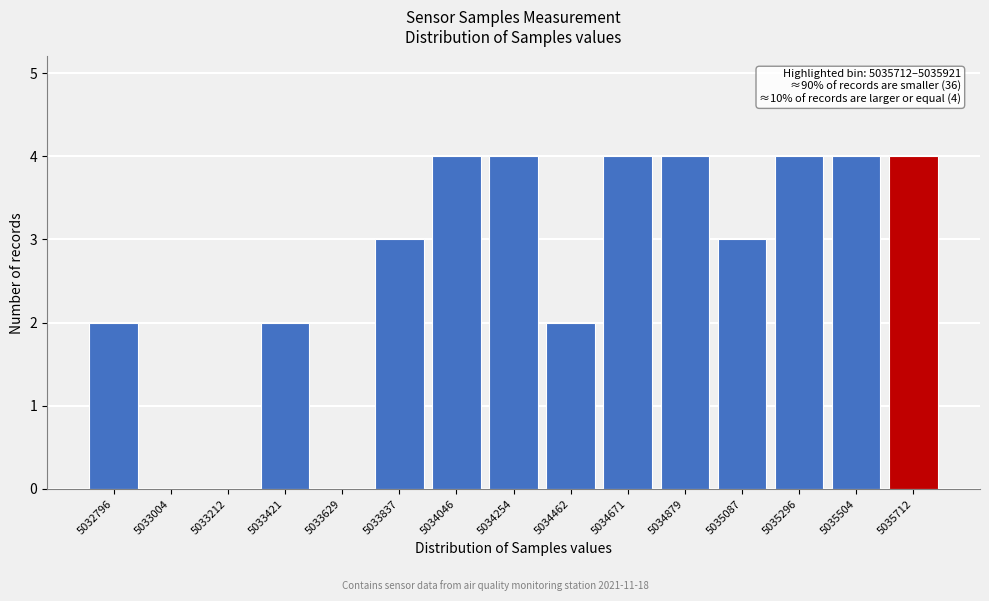

Reading left to right, list all the values displayed in this chart.

5032796=2	5033004=0	5033212=0	5033421=2	5033629=0	5033837=3	5034046=4	5034254=4	5034462=2	5034671=4	5034879=4	5035087=3	5035296=4	5035504=4	5035712=4